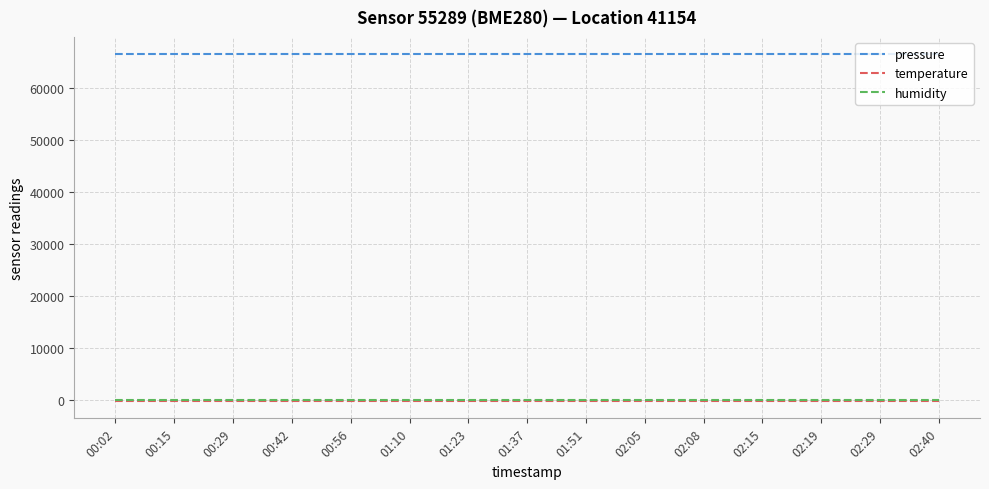

Which series has the largest total across all categories?

pressure